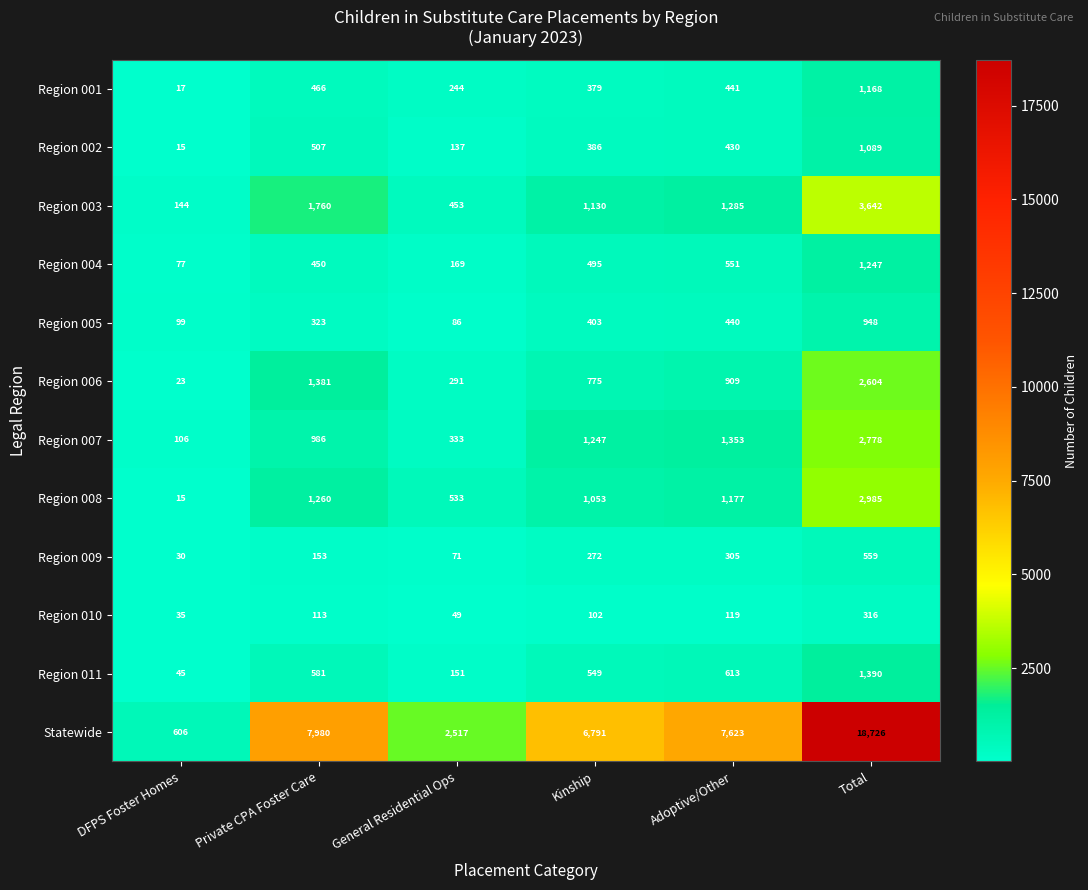

What is the difference between the maximum and minimum values in the Region 009 series?

529